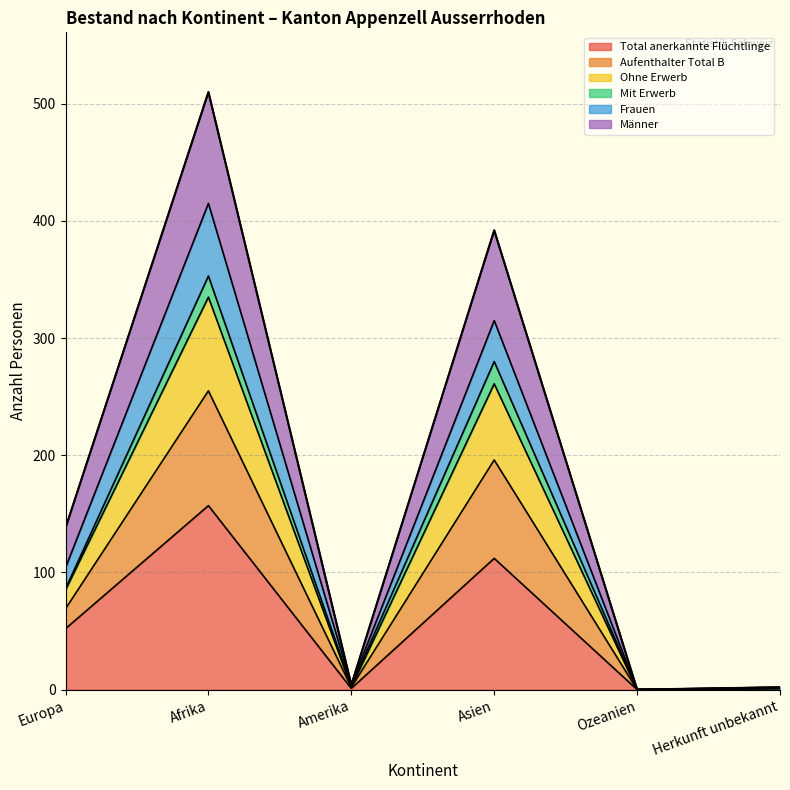

At which label does Aufenthalter Total B first exceed 86?

Afrika